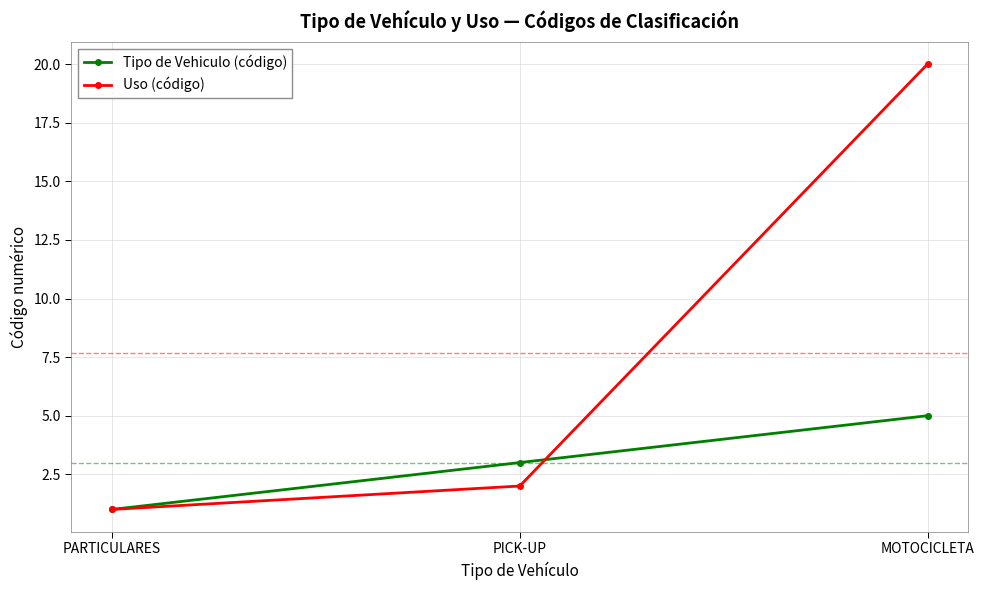

At which category is the sum across all series the highest?

MOTOCICLETA